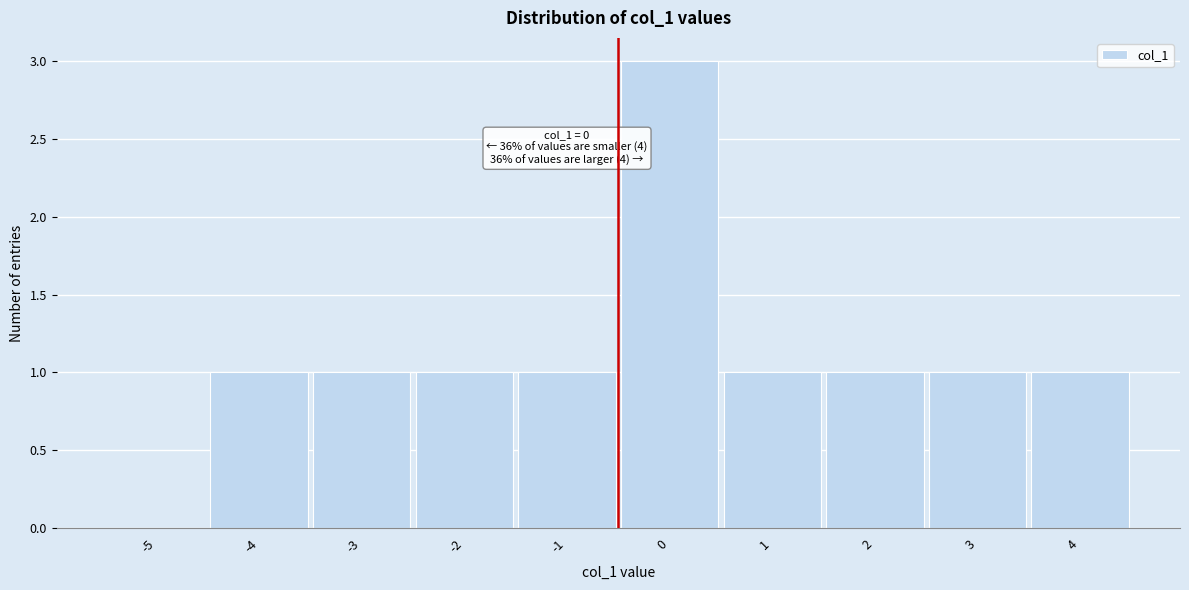

Reading left to right, what are all the values shown in this chart?

-5=0	-4=1	-3=1	-2=1	-1=1	0=3	1=1	2=1	3=1	4=1